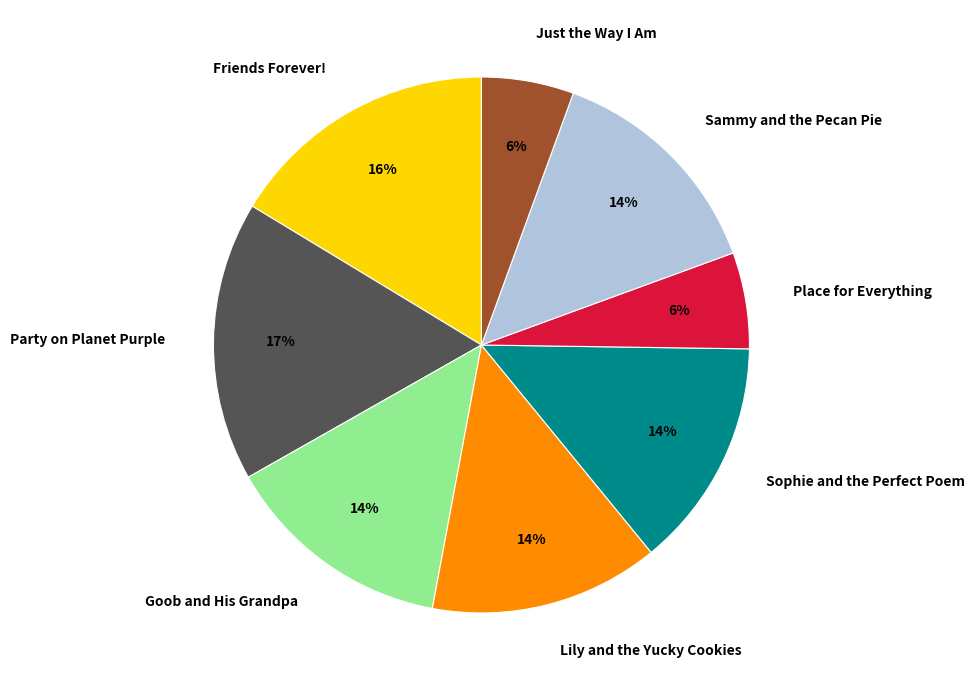

Between Sammy and the Pecan Pie and Just the Way I Am, which is larger?

Sammy and the Pecan Pie